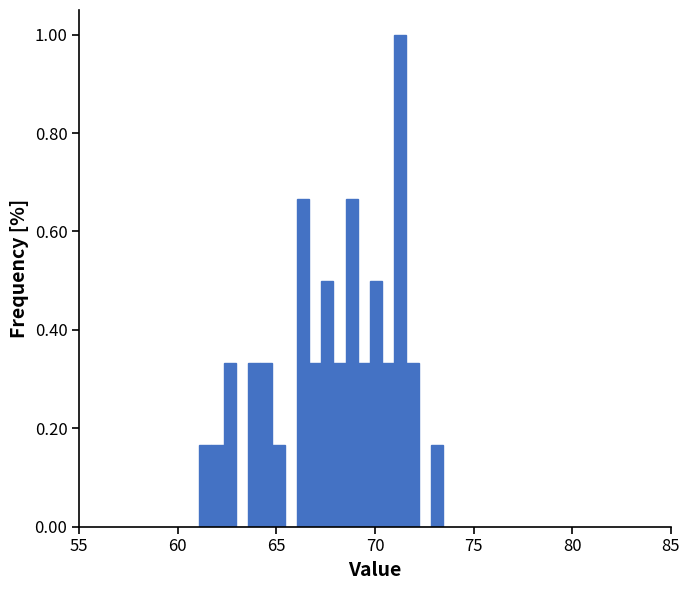

Read against the x-axis, roughly where is the centre of the tallest bar?

71.5